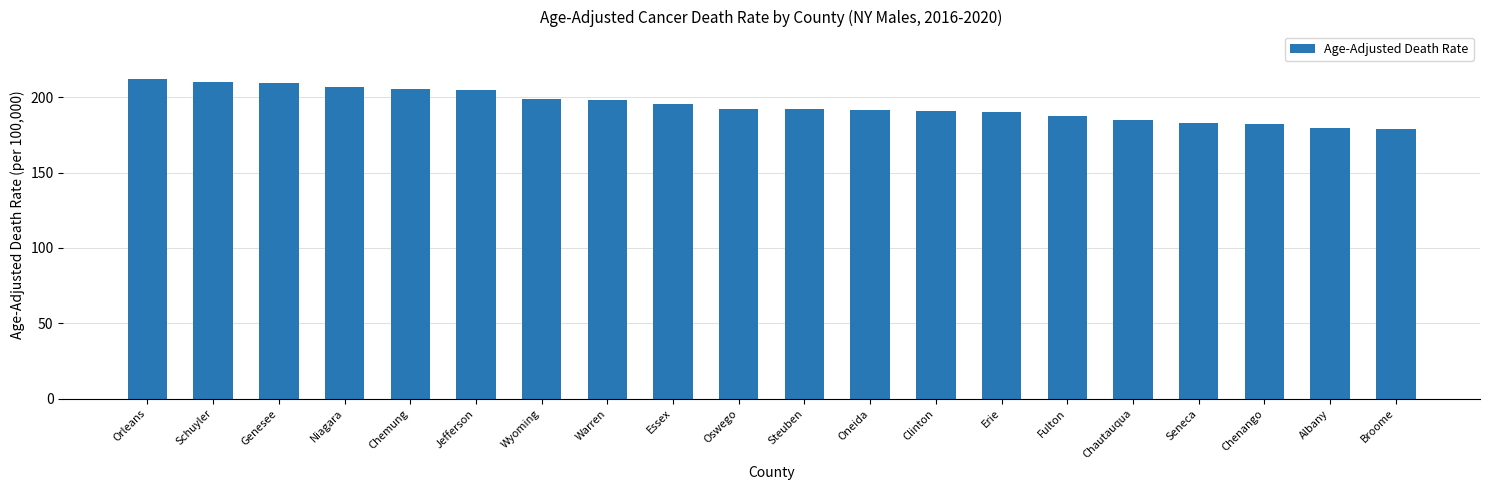

Where is the data nearest to the value 195?

Essex